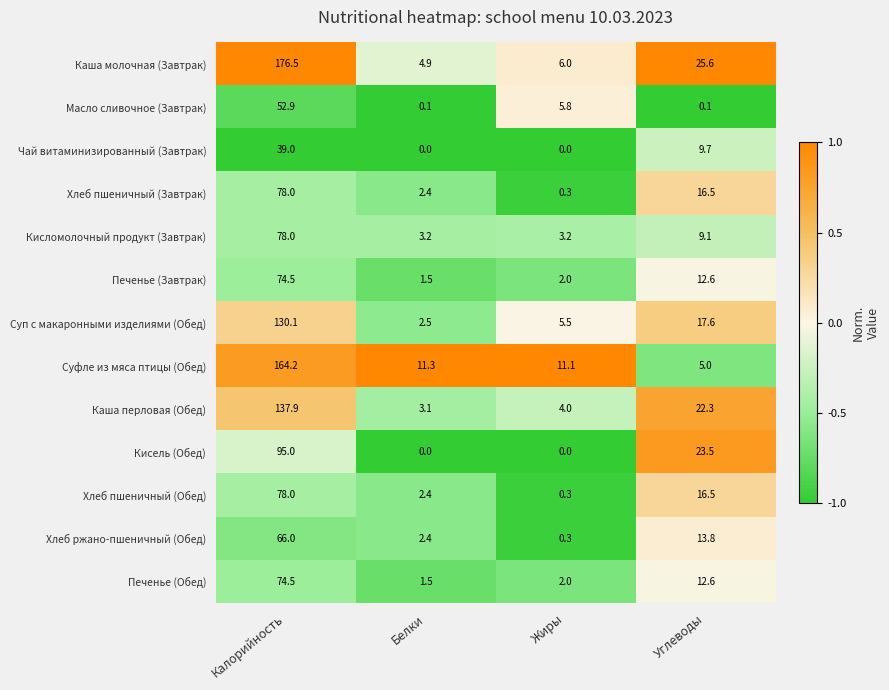

The Кисель (Обед) series shows 0.0 at Жиры. True or false?

True